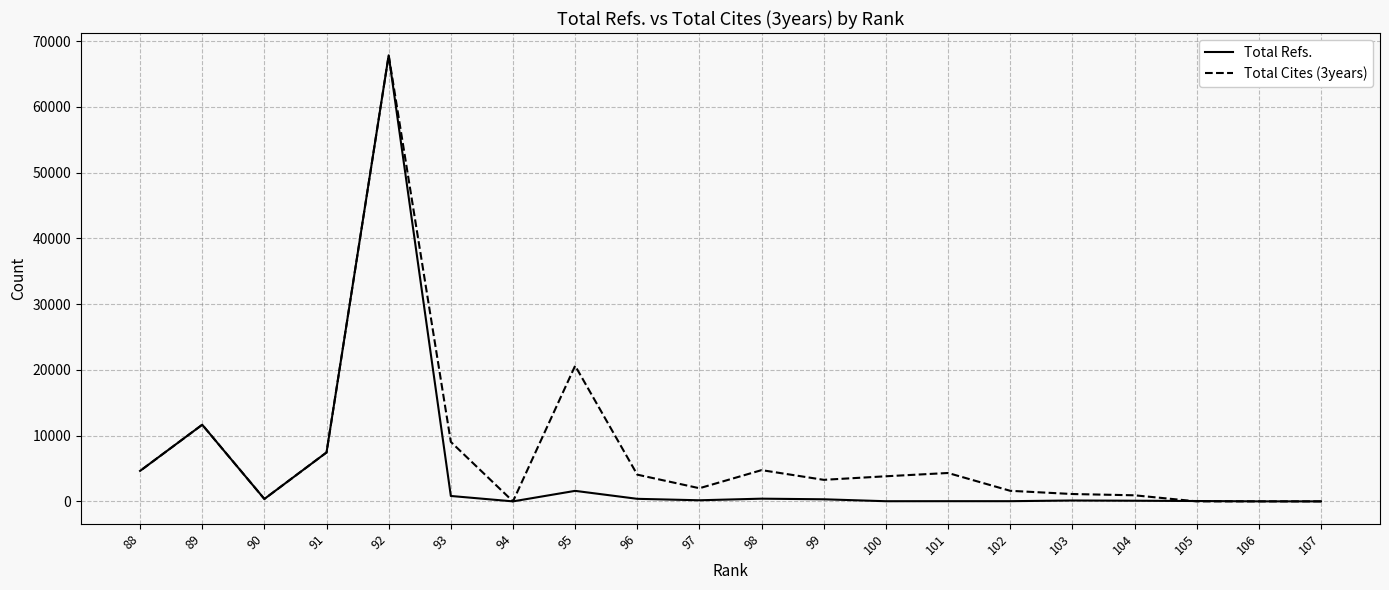

What is the maximum value for Total Cites (3years)?

67858